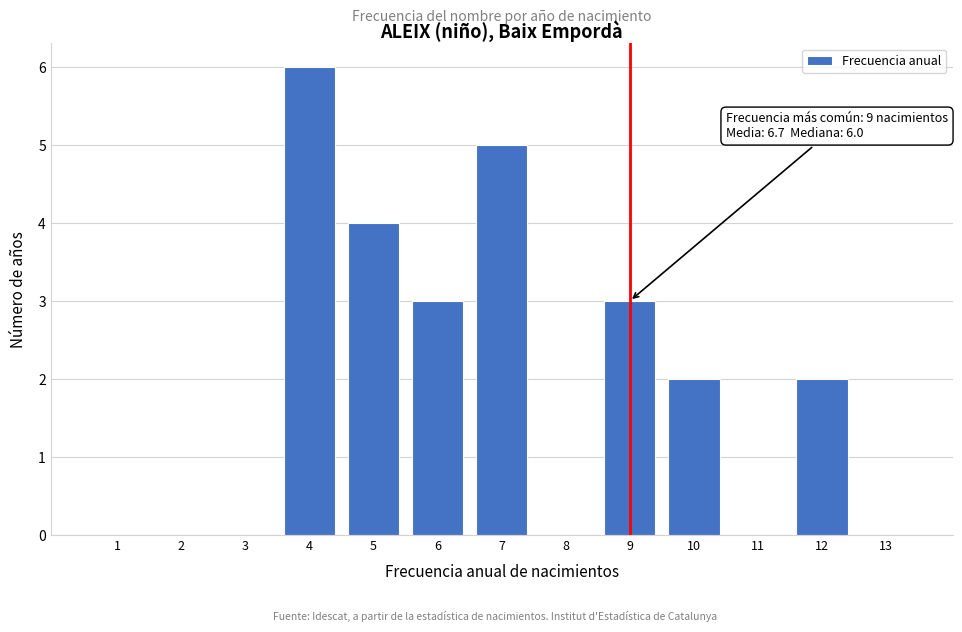

Which range on the x-axis has the tallest bar?

3.5 to 4.5